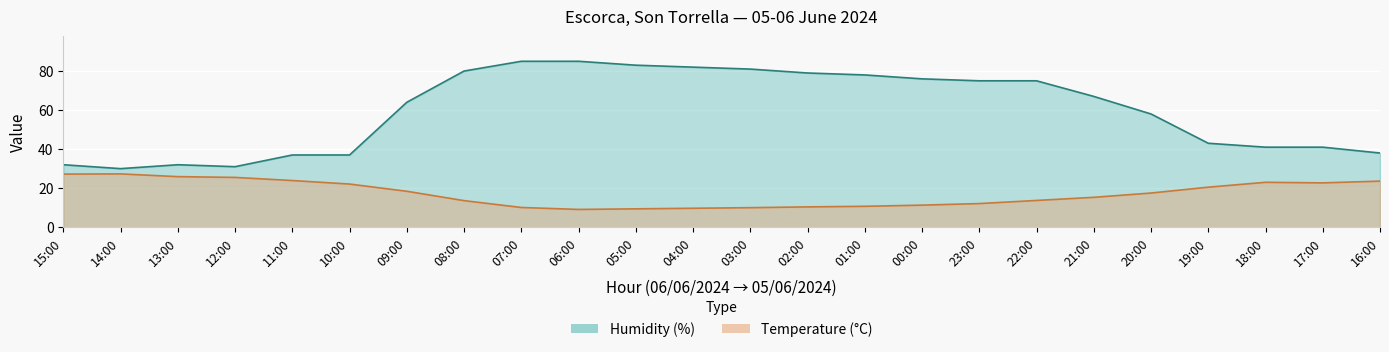

At which label does Humidity (%) first exceed 67?

08:00